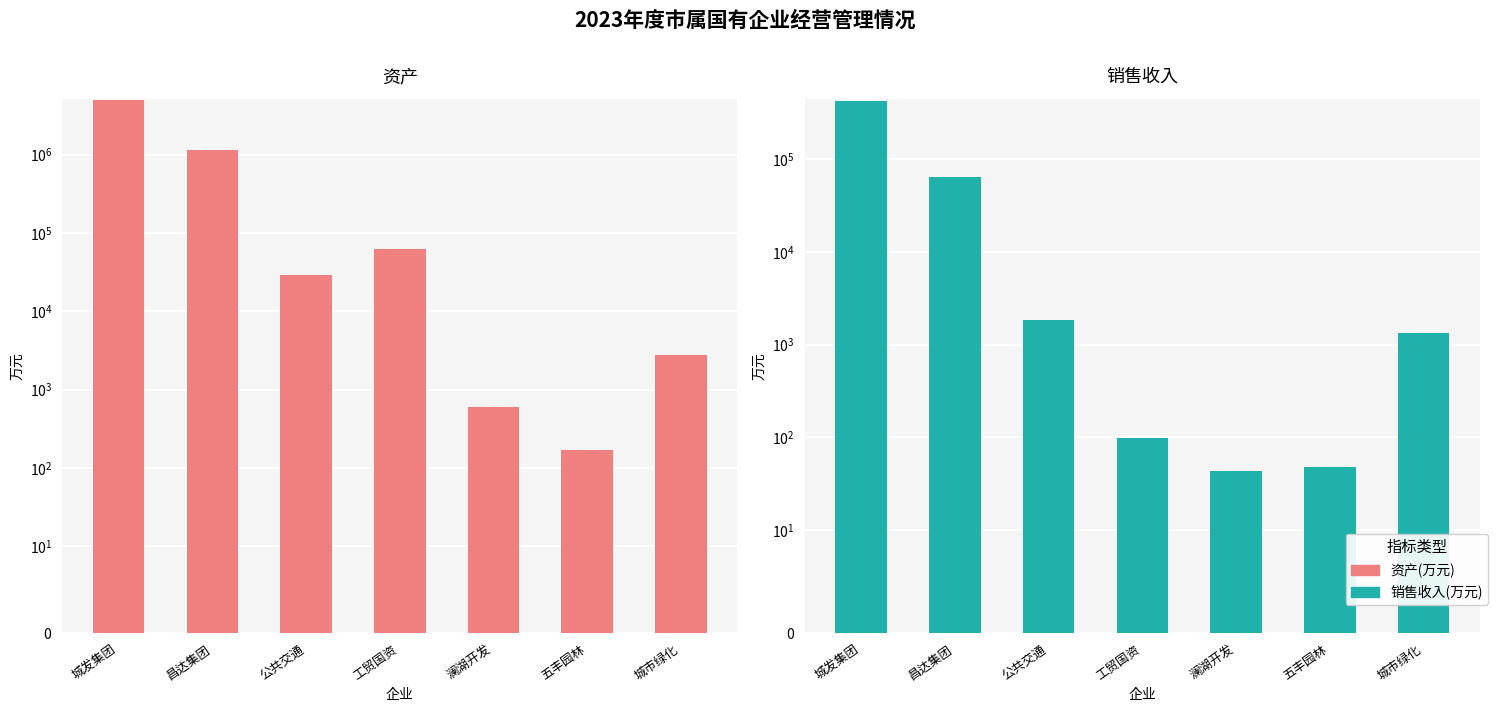

Which has a higher value, 公共交通 or 五丰园林?

公共交通